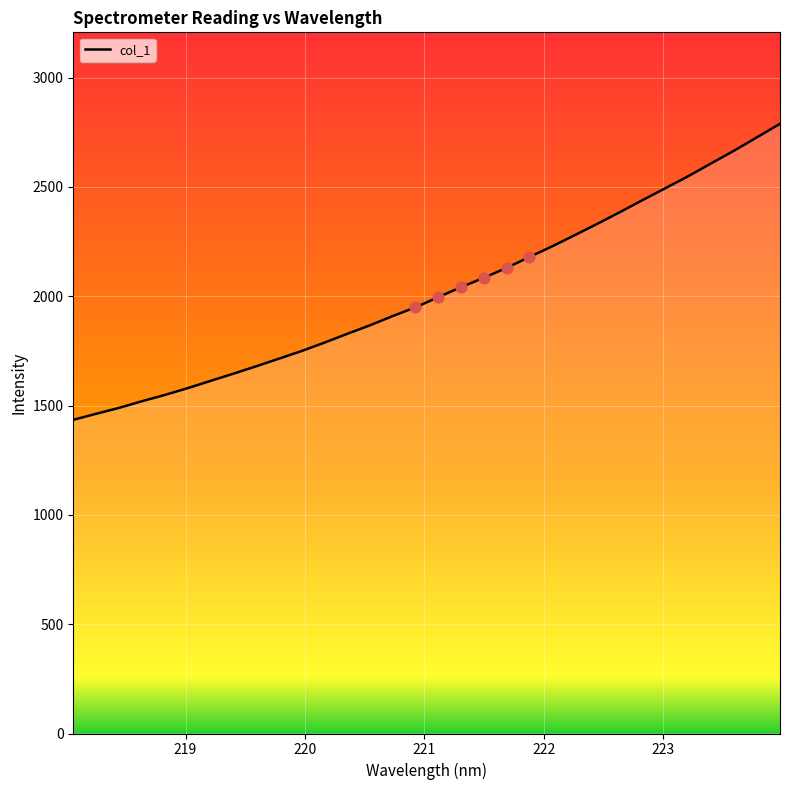

What is the minimum value shown in the chart?

1434.9